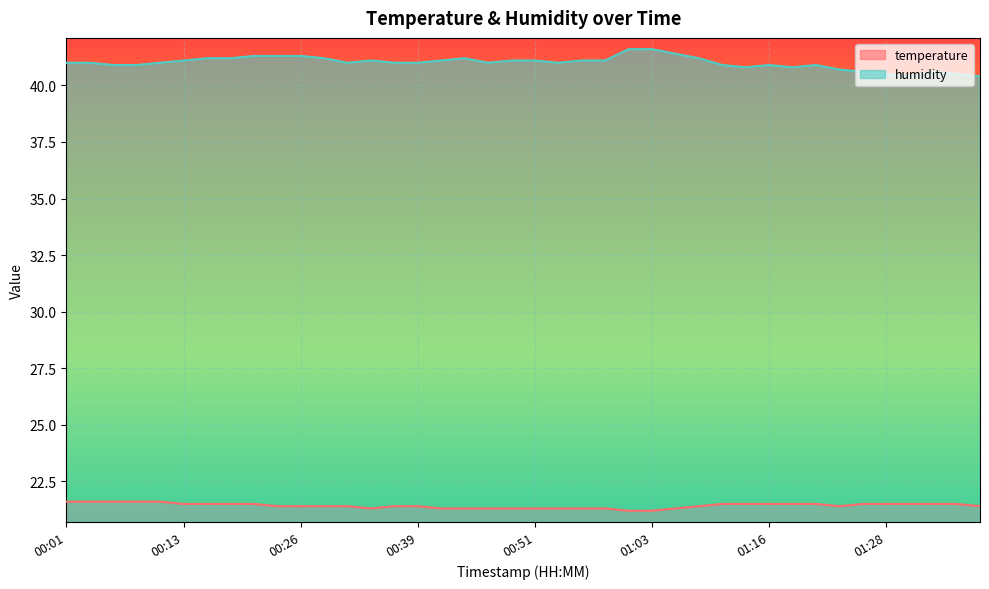

Reading left to right, extract all data points from this chart.

temperature: 00:01=21.6	00:04=21.6	00:06=21.6	00:08=21.6	00:11=21.6	00:13=21.5	00:16=21.5	00:18=21.5	00:21=21.5	00:23=21.4	00:26=21.4	00:29=21.4	00:32=21.4	00:34=21.3	00:36=21.4	00:39=21.4	00:41=21.3	00:44=21.3	00:46=21.3	00:49=21.3	00:51=21.3	00:54=21.3	00:56=21.3	00:58=21.3	01:01=21.2	01:03=21.2	01:06=21.3	01:08=21.4	01:11=21.5	01:13=21.5	01:16=21.5	01:18=21.5	01:20=21.5	01:23=21.4	01:25=21.5	01:28=21.5	01:30=21.5	01:33=21.5	01:35=21.5	01:37=21.4
humidity: 00:01=41.0	00:04=41.0	00:06=40.9	00:08=40.9	00:11=41.0	00:13=41.1	00:16=41.2	00:18=41.2	00:21=41.3	00:23=41.3	00:26=41.3	00:29=41.2	00:32=41.0	00:34=41.1	00:36=41.0	00:39=41.0	00:41=41.1	00:44=41.2	00:46=41.0	00:49=41.1	00:51=41.1	00:54=41.0	00:56=41.1	00:58=41.1	01:01=41.6	01:03=41.6	01:06=41.4	01:08=41.2	01:11=40.9	01:13=40.8	01:16=40.9	01:18=40.8	01:20=40.9	01:23=40.7	01:25=40.6	01:28=40.5	01:30=40.4	01:33=40.6	01:35=40.5	01:37=40.4